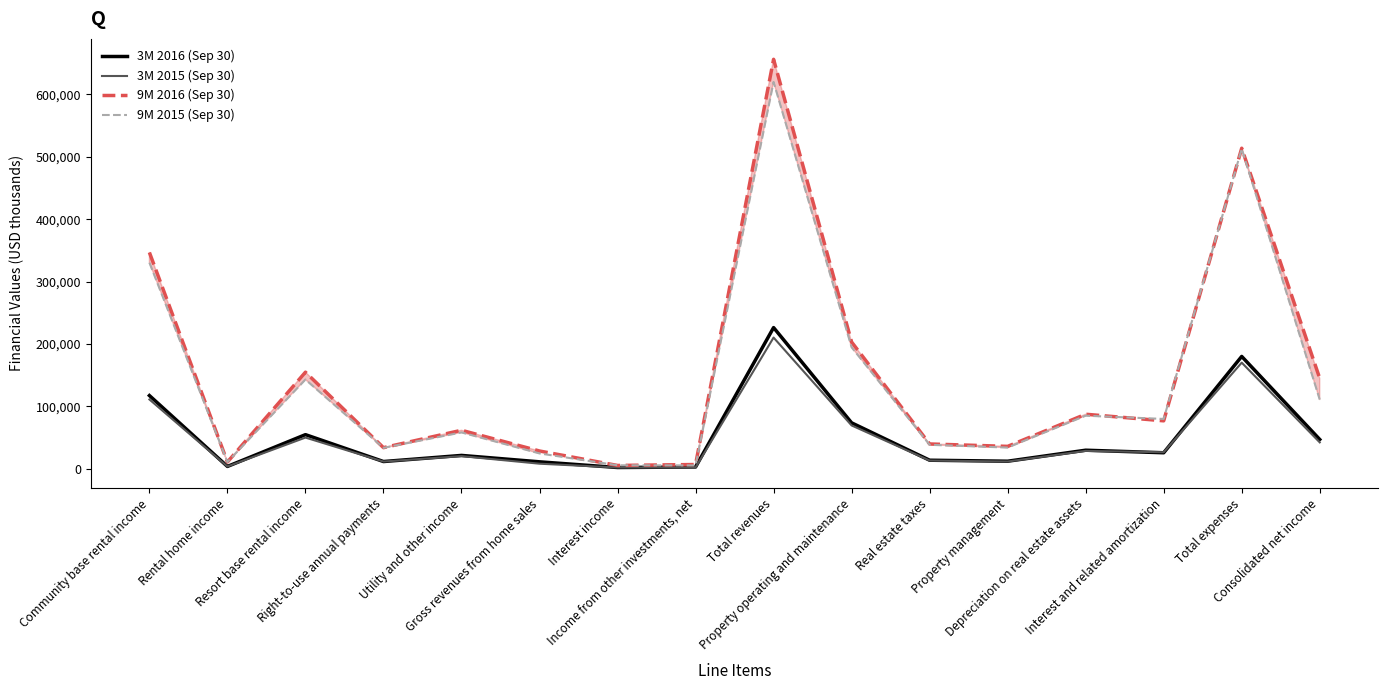

Which series has the largest range (max minus min)?

9M 2016 (Sep 30)